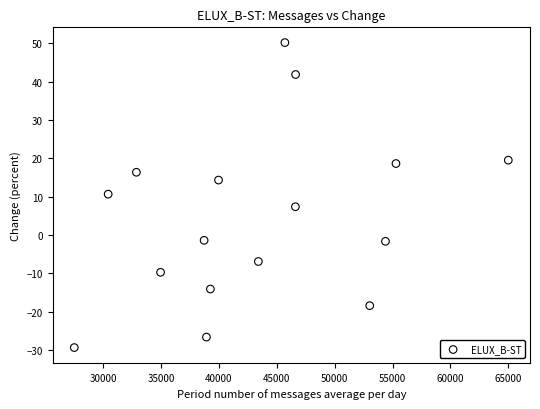

What is the range of Y values (max minus min)?

79.5